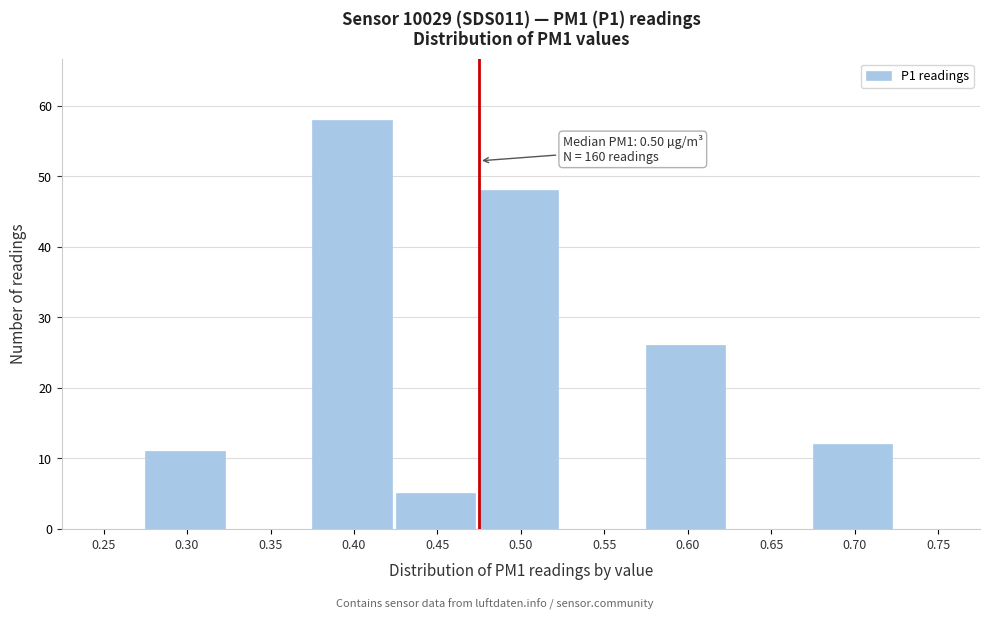

Reading right to left, extract all data points from this chart.

0.75=0	0.70=12	0.65=0	0.60=26	0.55=0	0.50=48	0.45=5	0.40=58	0.35=0	0.30=11	0.25=0